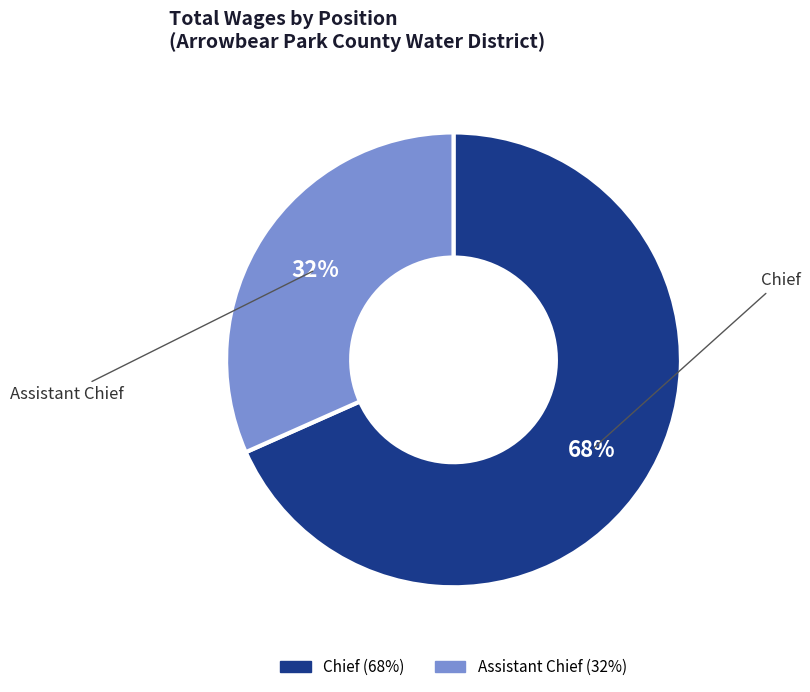

What percentage is the Chief slice, to the nearest percent?

68%